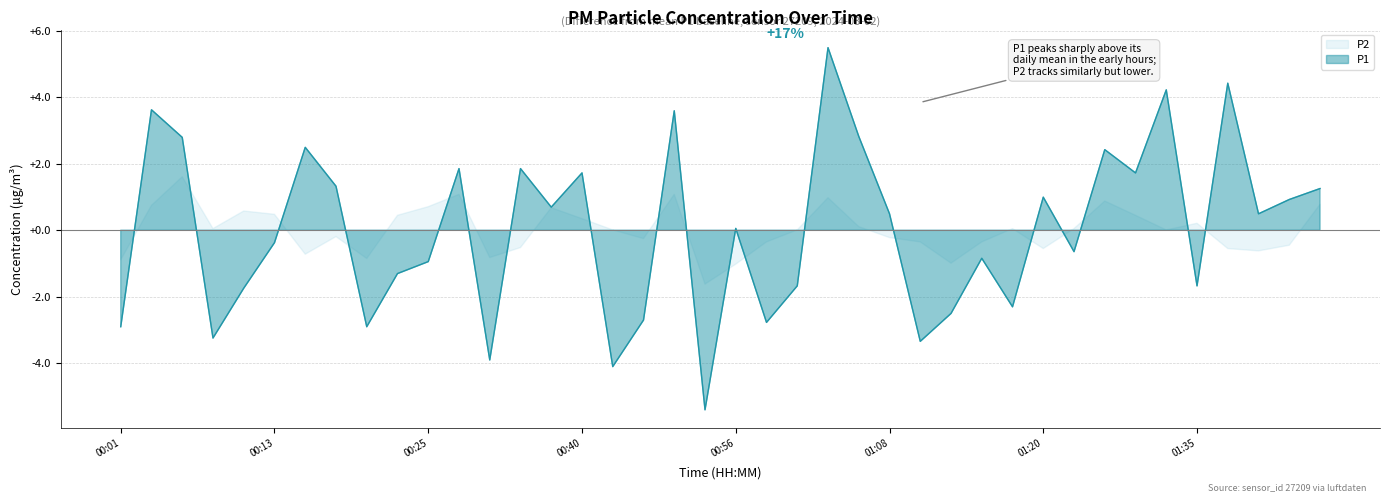

Where does the data first go above 0?

00:03